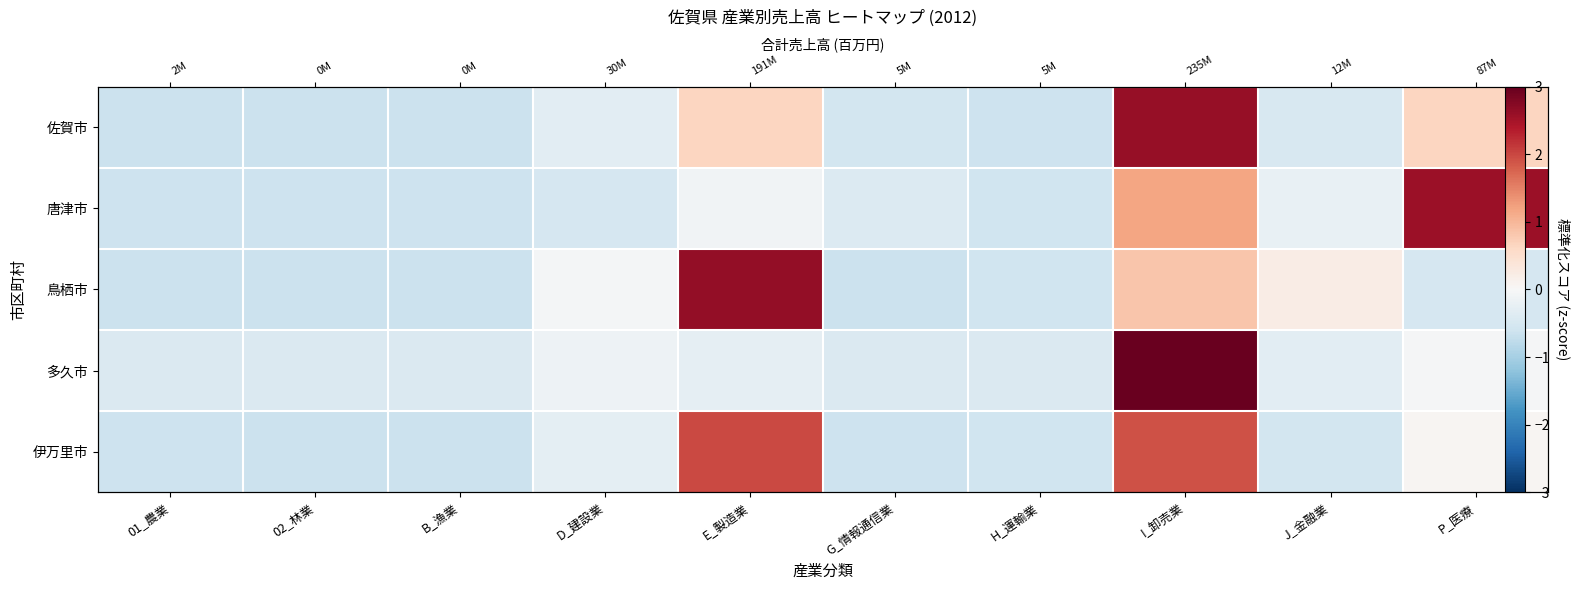

The value of 鳥栖市 at E_製造業 is 0.8. True or false?

False